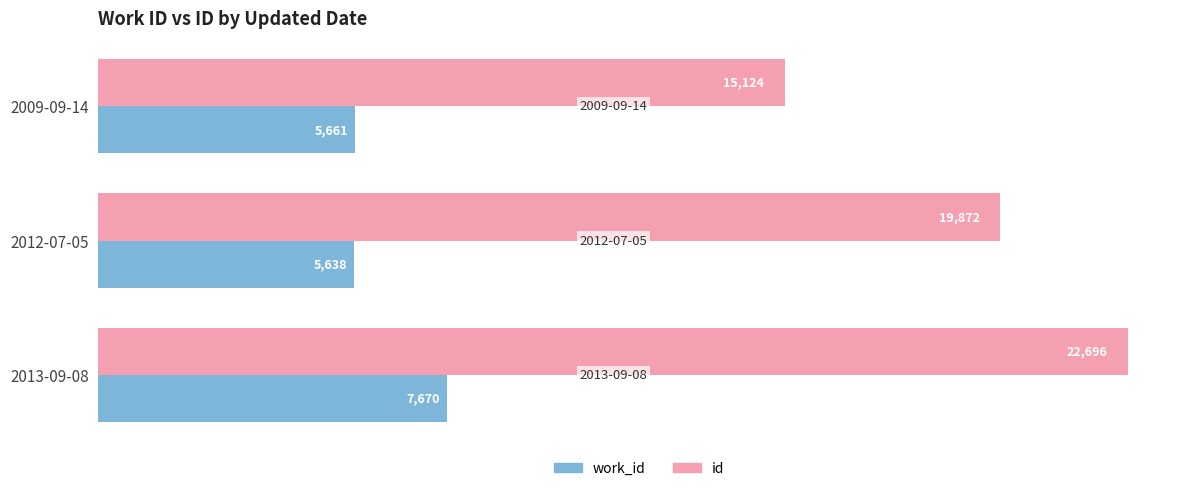

What is the average value of the work_id series?

6323